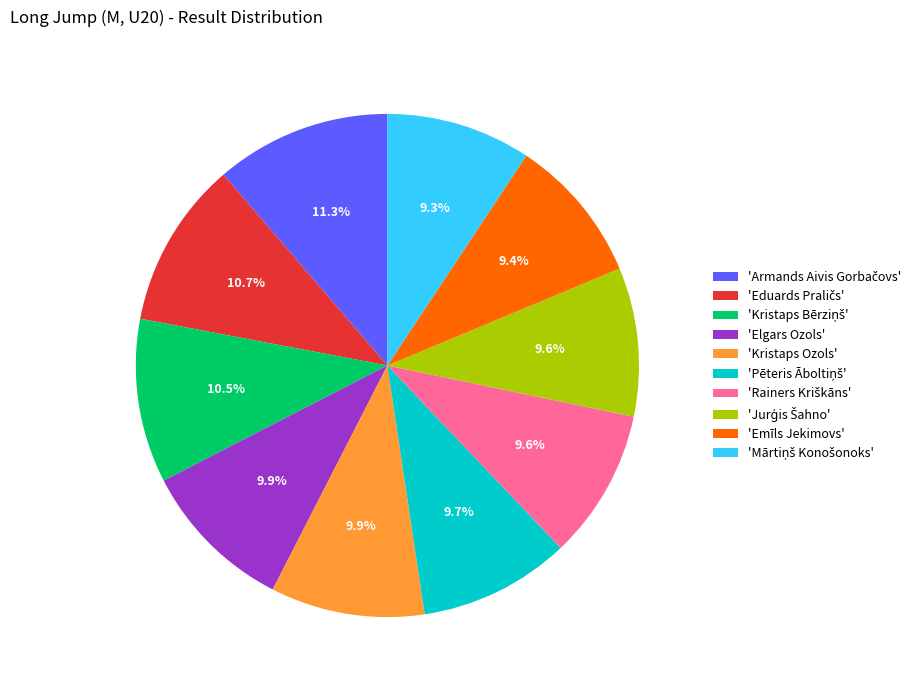

To the nearest percent, what is the average slice percentage?

10%